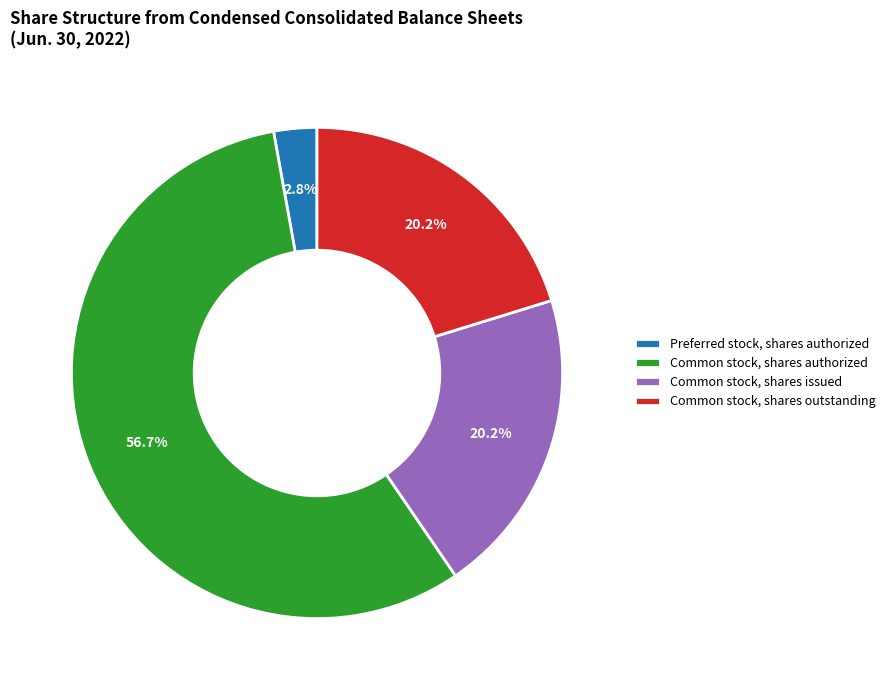

What portion of the pie excludes Common stock, shares issued?

79.8%